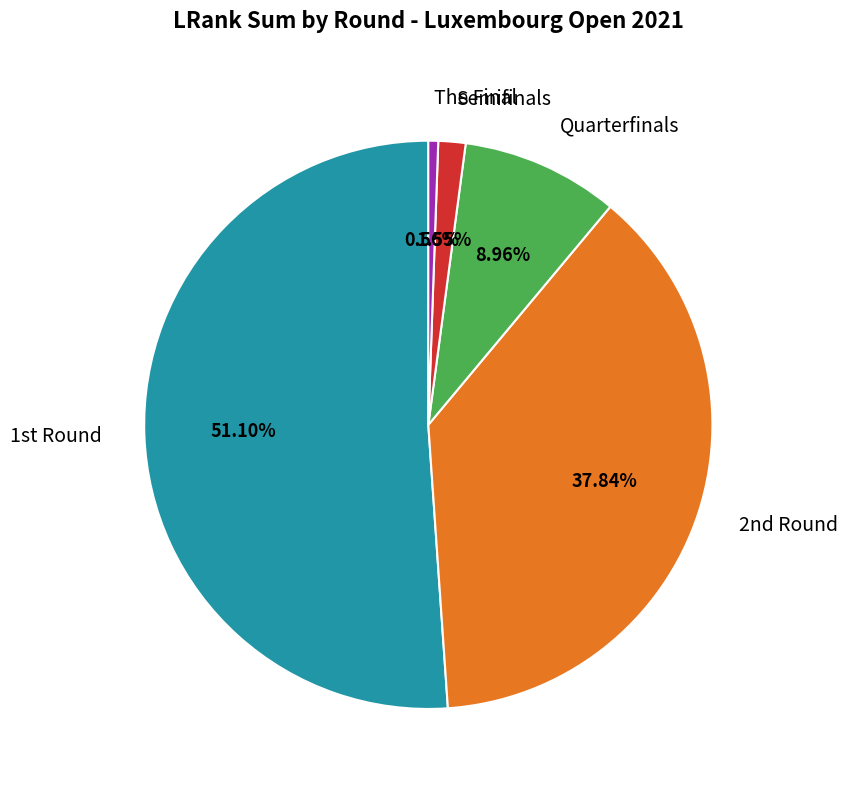

How many slices are in this pie chart?

5